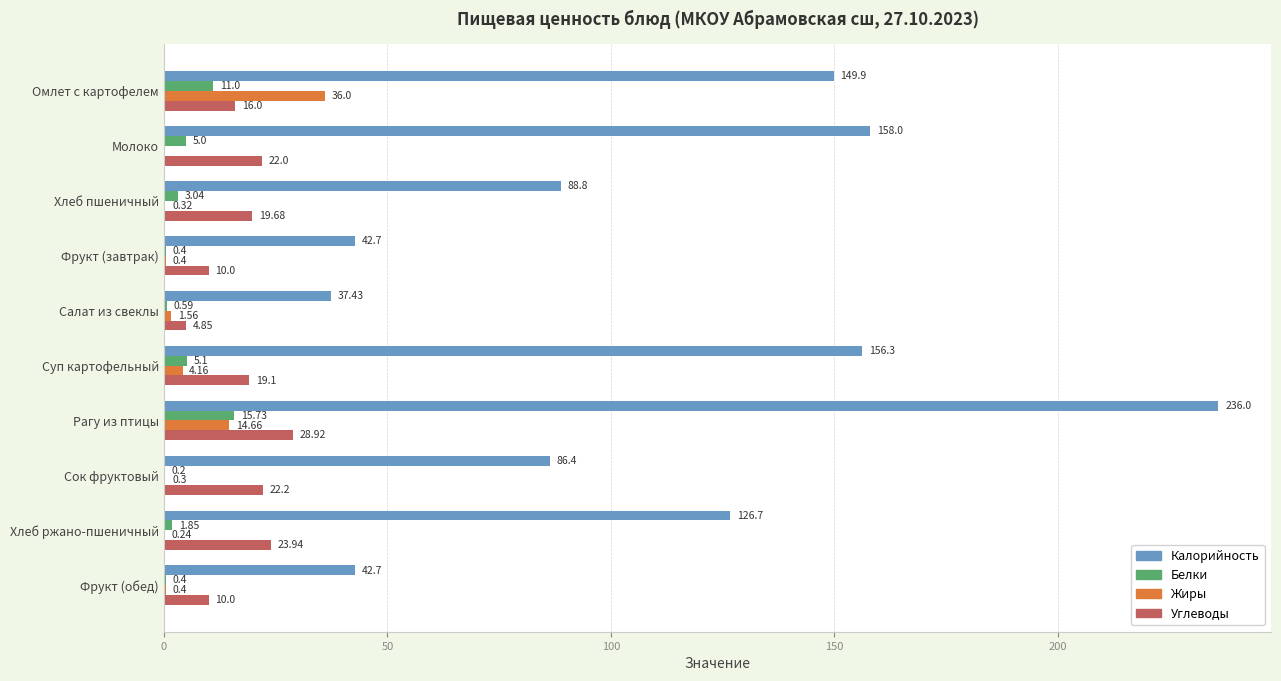

What are all the series names shown in the legend?

Калорийность, Белки, Жиры, Углеводы